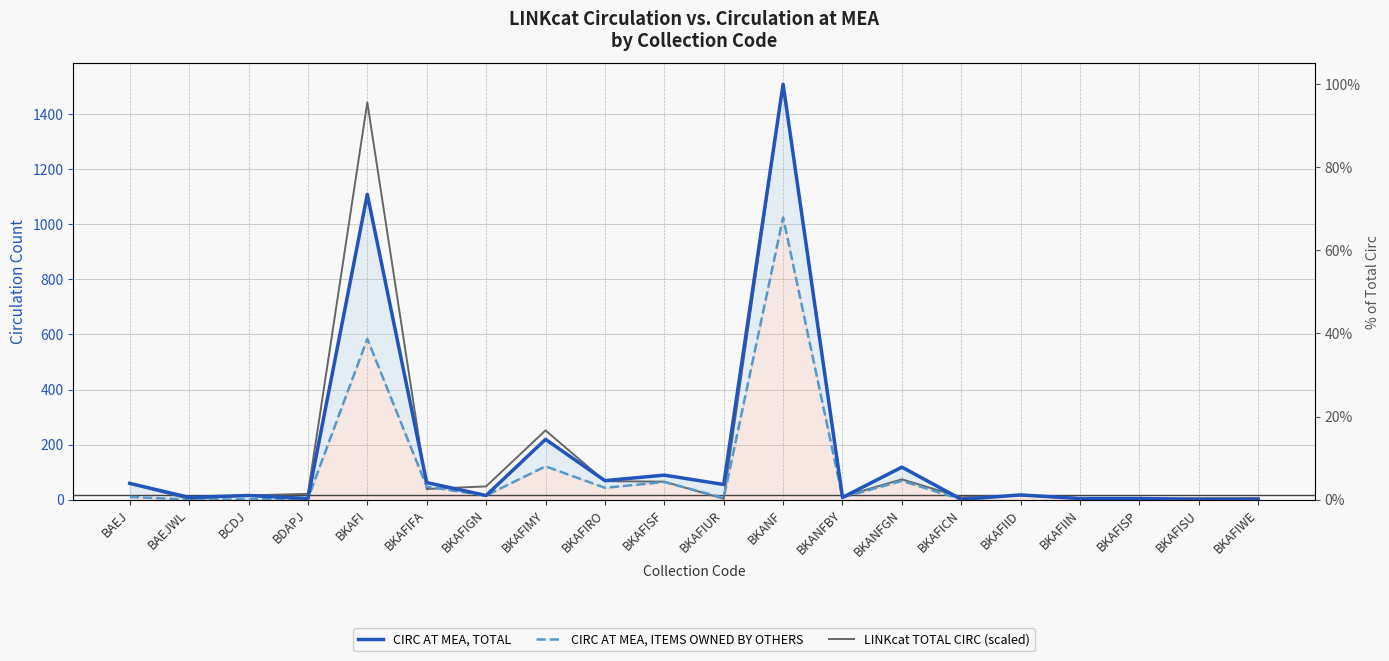

Where is CIRC AT MEA, ITEMS OWNED BY OTHERS nearest to the value 512?

BKAFI